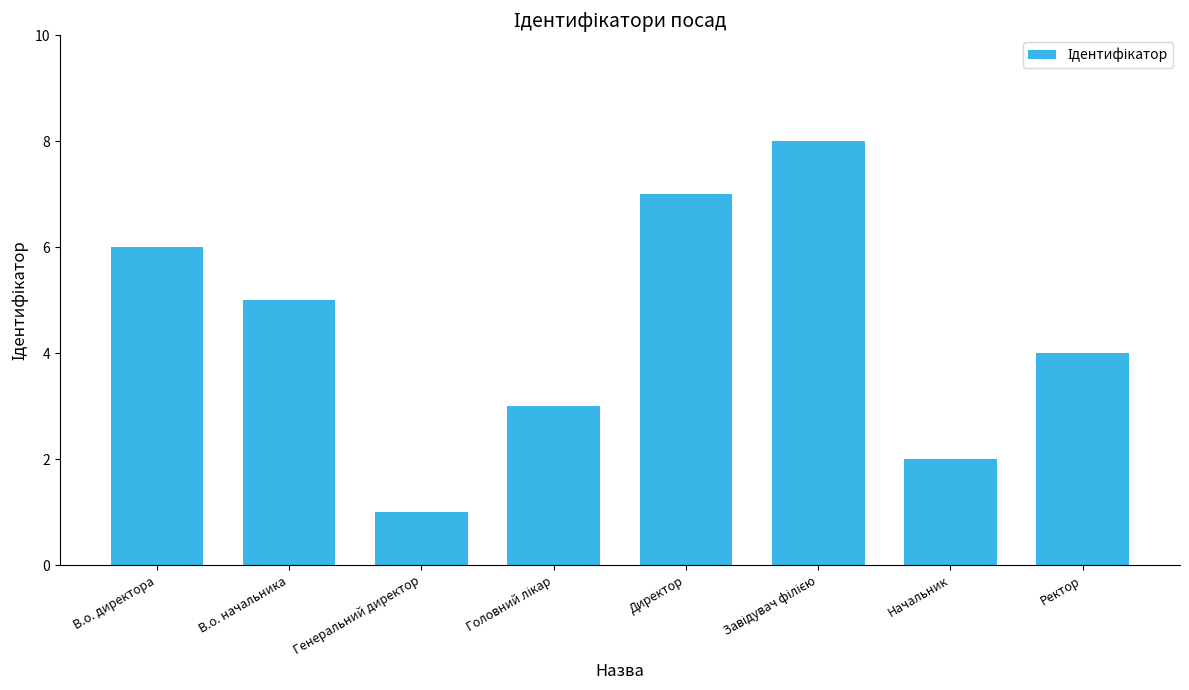

What is the difference between the second highest and second lowest values?

5